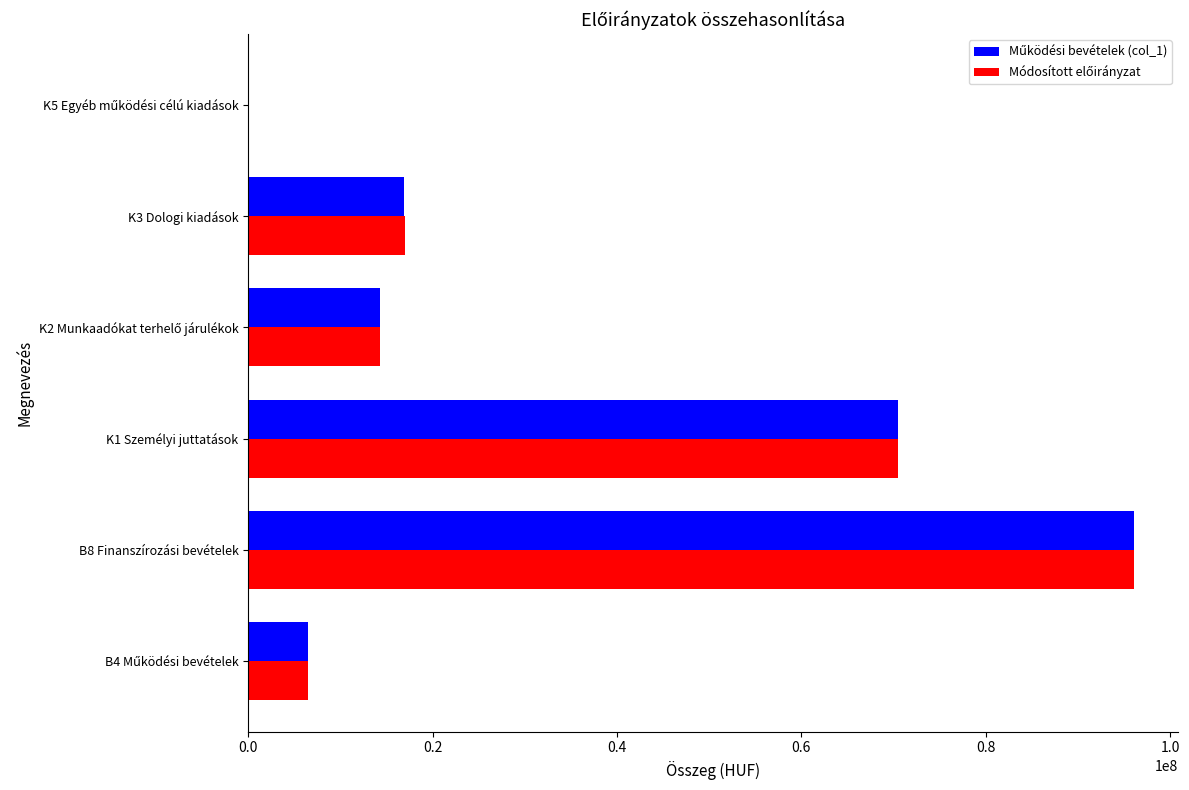

What is the maximum value shown in the chart?

96055796